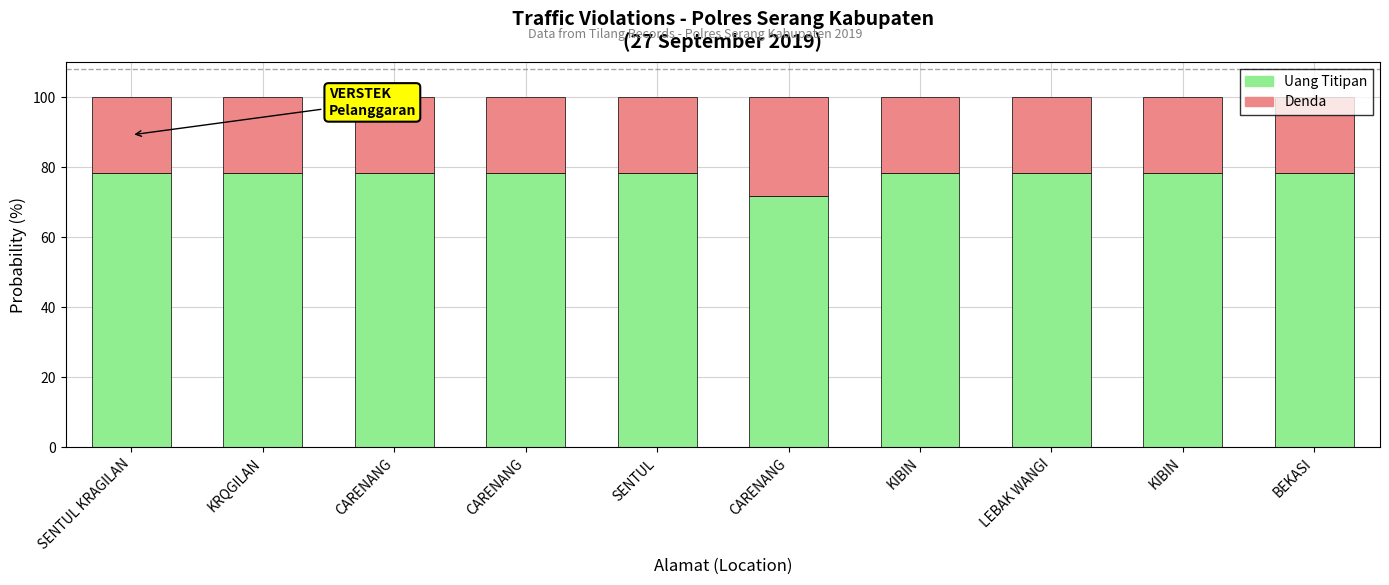

Rank the series at LEBAK WANGI from lowest to highest value.

Denda, Uang Titipan